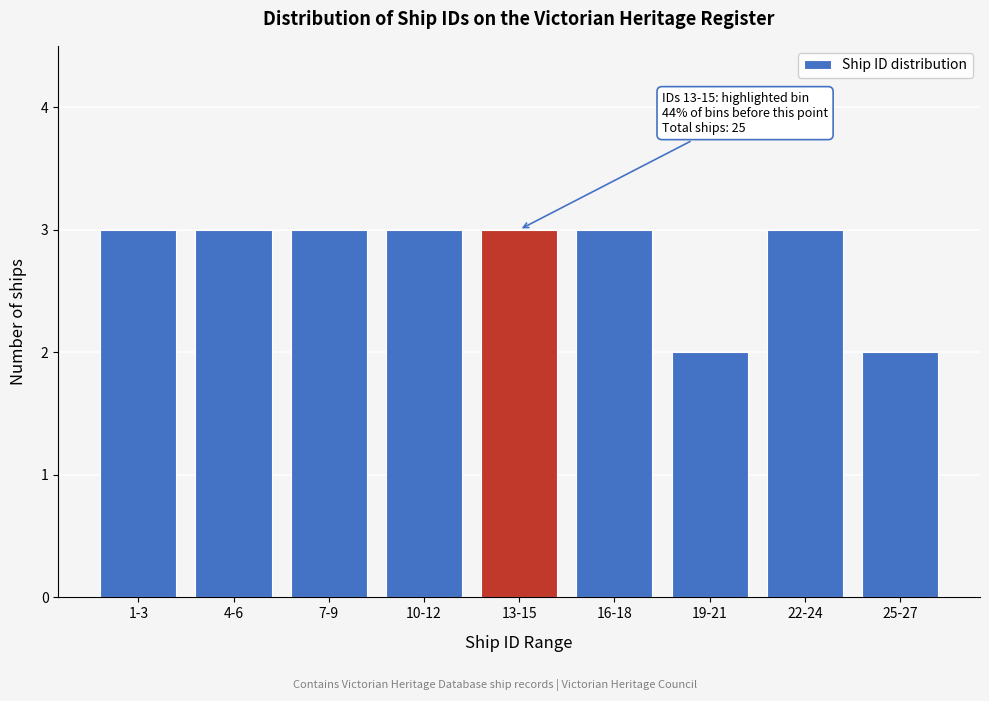

Reading left to right, list all the values displayed in this chart.

3	3	3	3	3	3	2	3	2